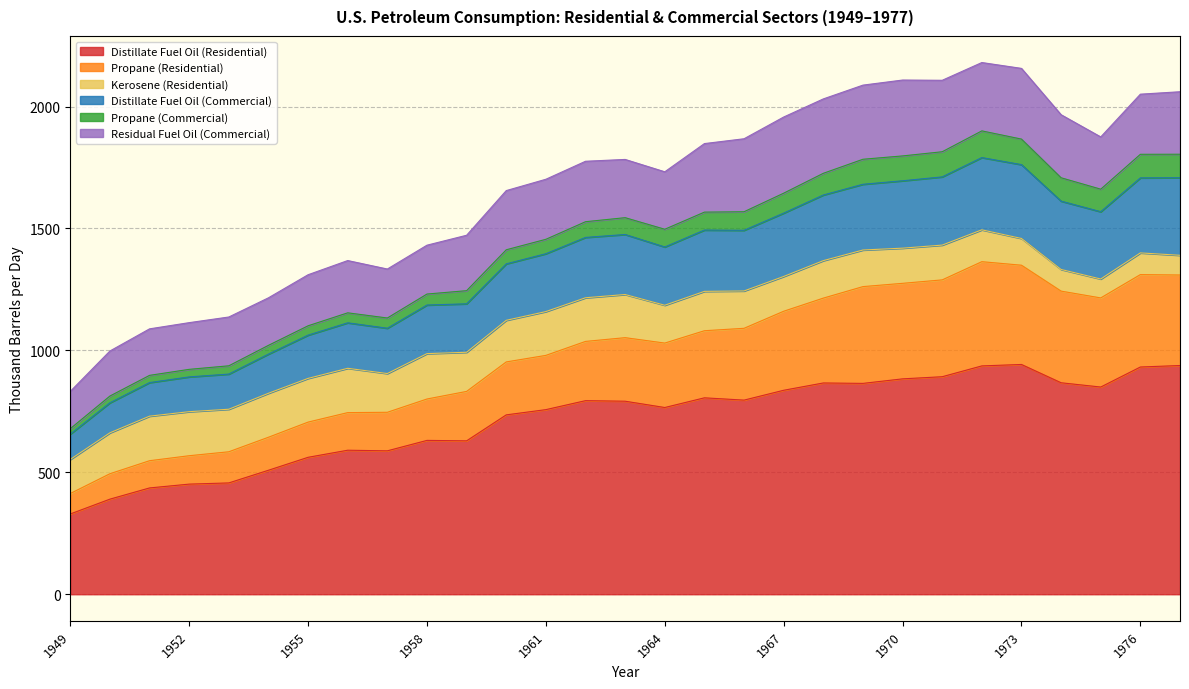

Which category has the lowest value in the Distillate Fuel Oil (Residential) series?

1949